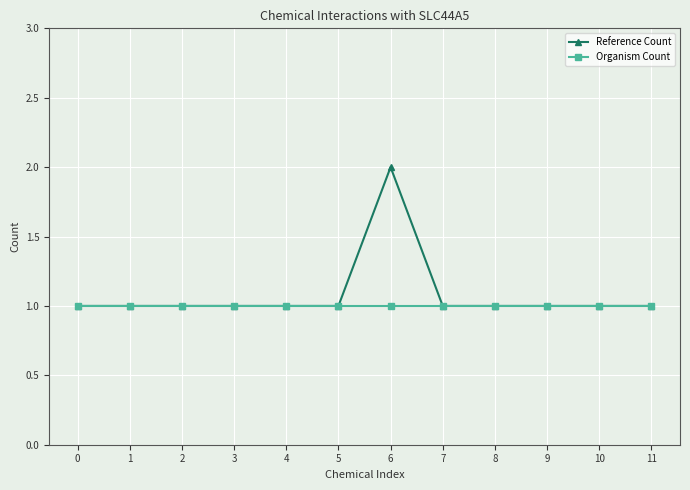

How many data points does each series have?

12